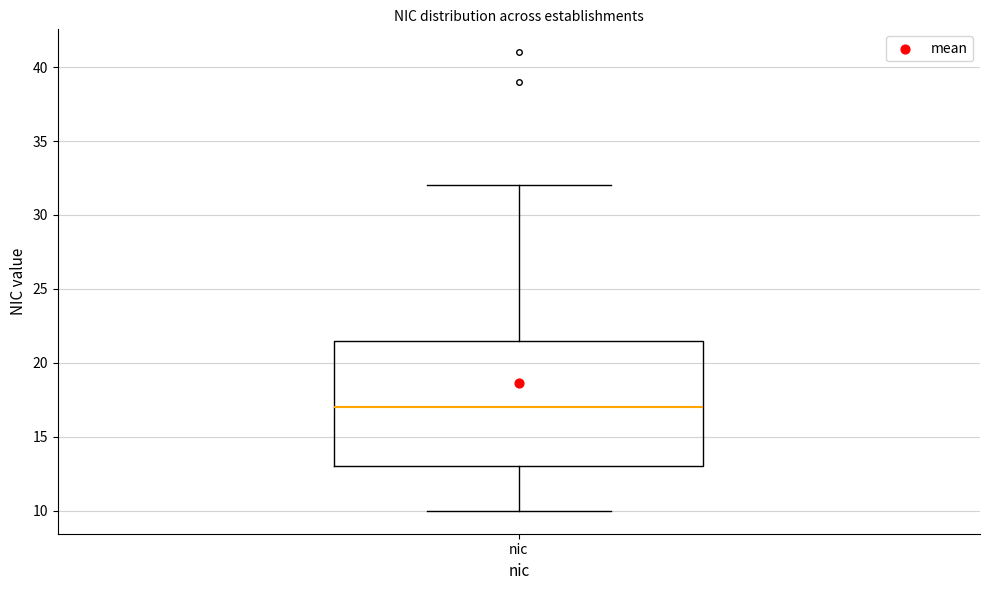

Where does the lower whisker of the box for nic end on the y-axis? The values are not printed on the chart, so give them approximately, as read against the axis.

10.0